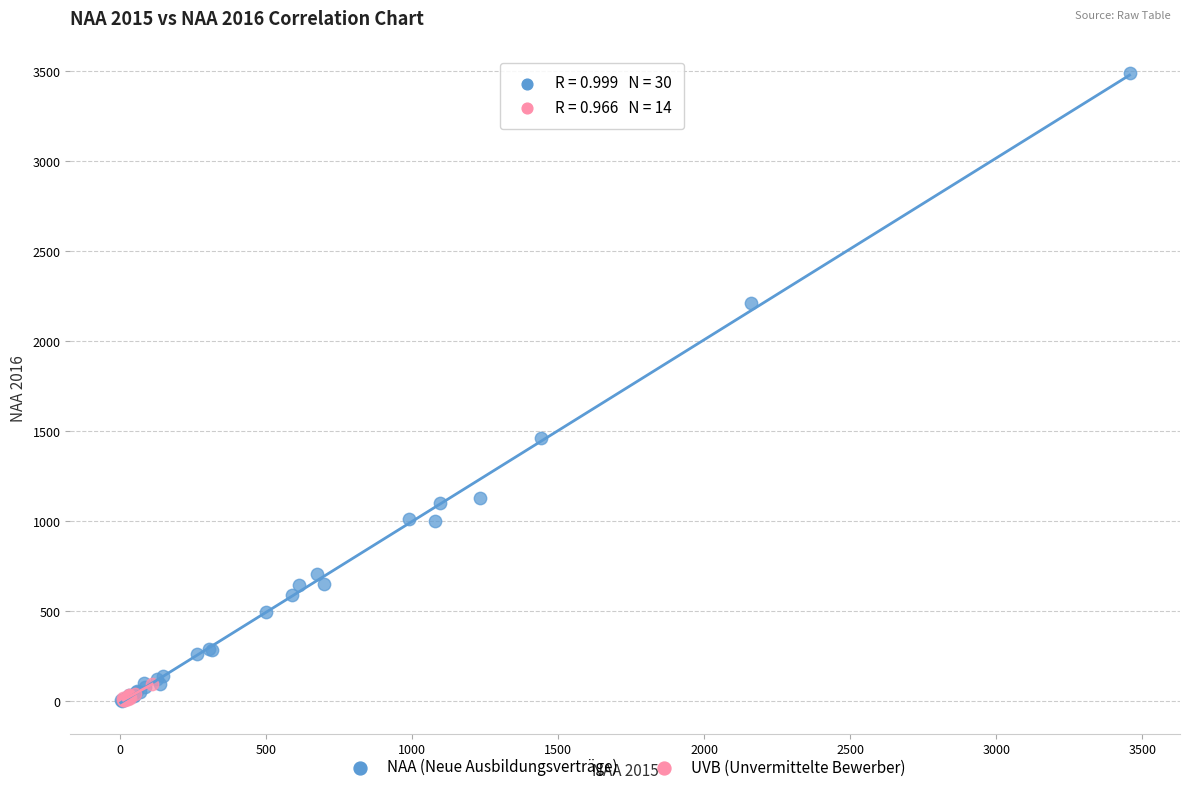

Which series contains the highest Y value?

NAA (Neue Ausbildungsverträge)